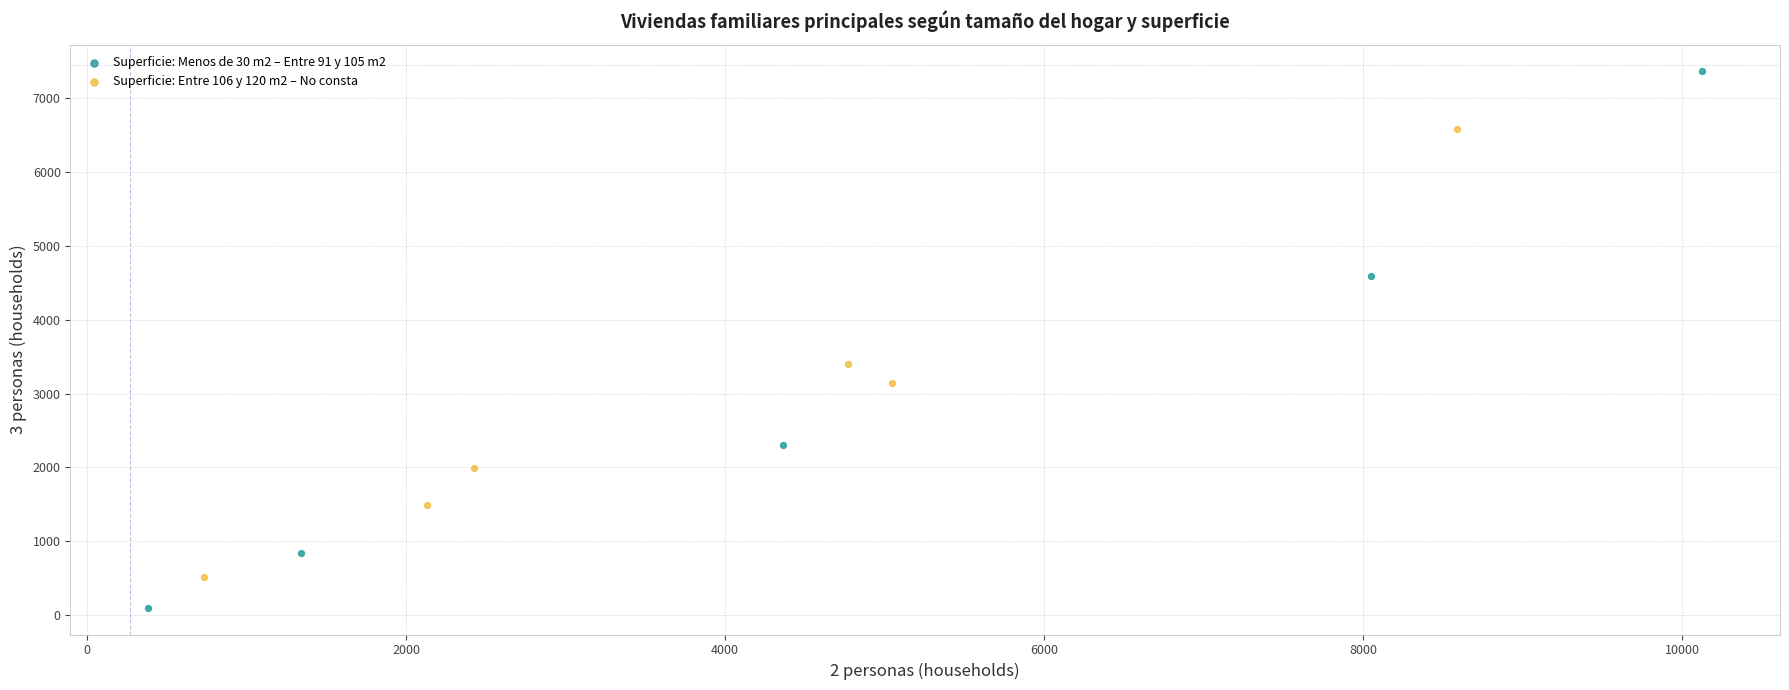

Which series reaches the maximum Y coordinate?

Superficie: Menos de 30 m2 – Entre 91 y 105 m2